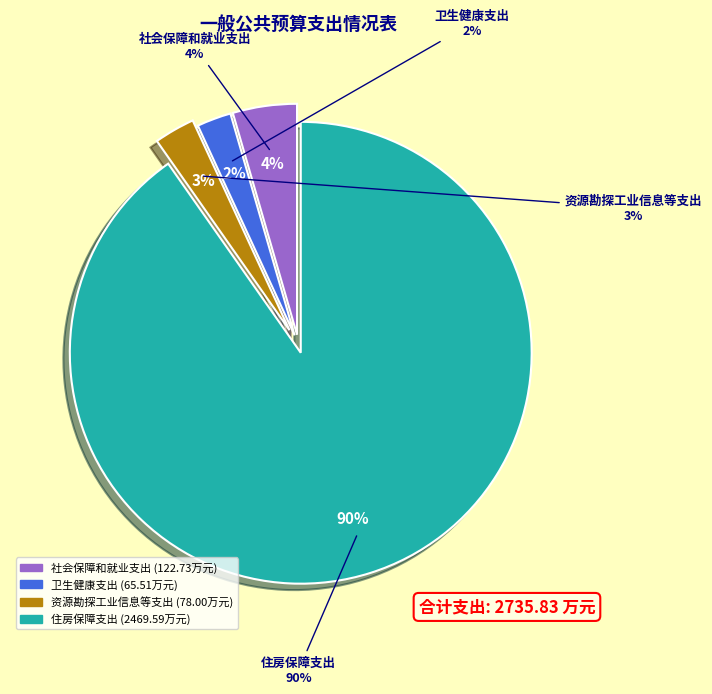

What percentage is NOT represented by 社会保障和就业支出?

95.5%